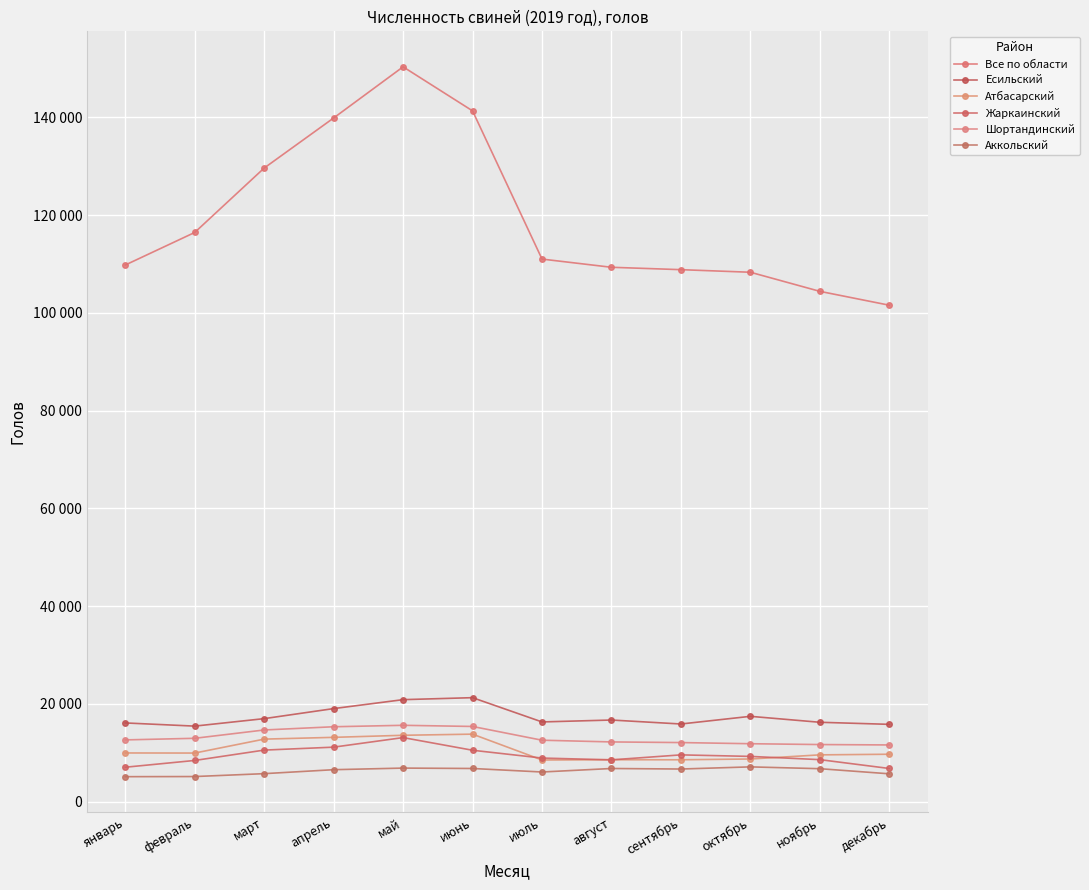

What is the spread (max minus min) of values at март?

123918